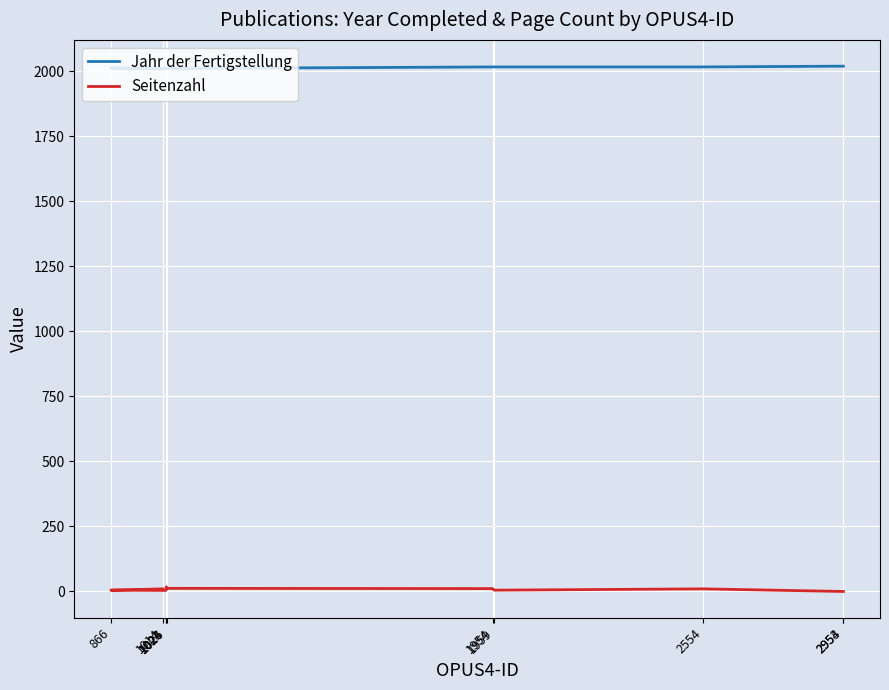

At how many categories does at least one series exceed 450?

10